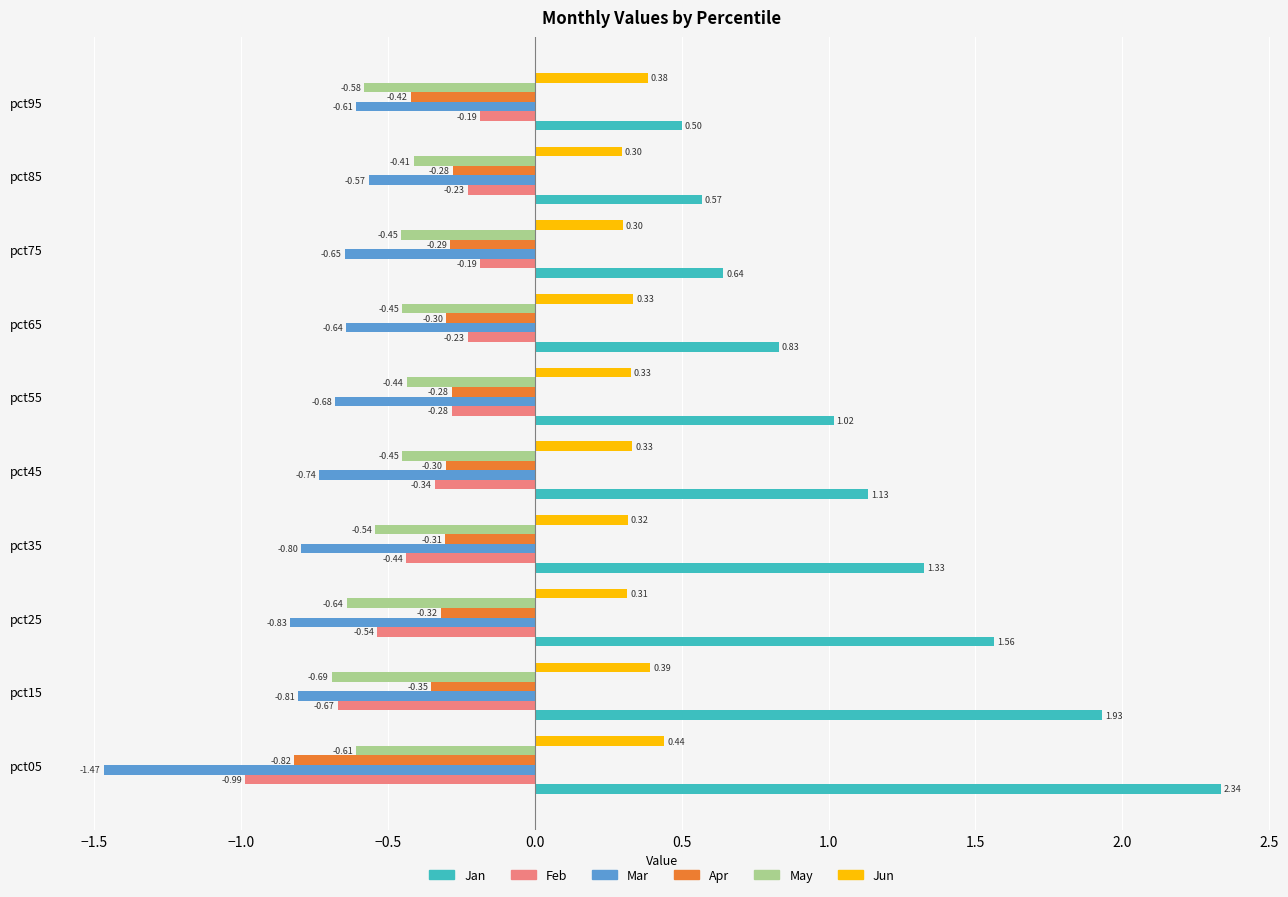

Which series has the largest total across all categories?

Jan